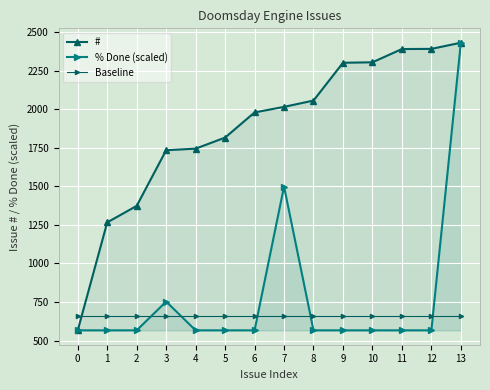

Between 8 and 12, which is larger?

12